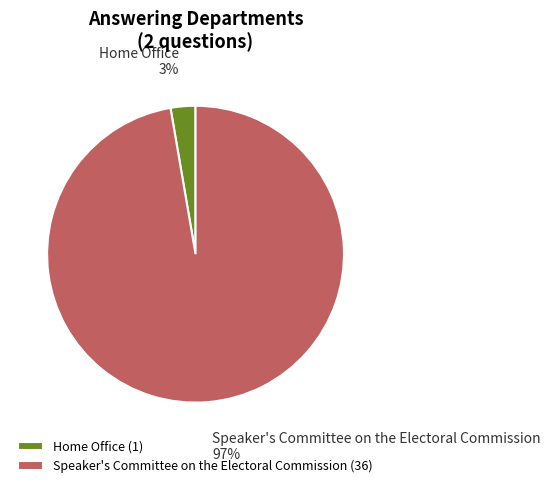

Rank the categories by value from highest to lowest.

Speaker's Committee on the Electoral Commission, Home Office